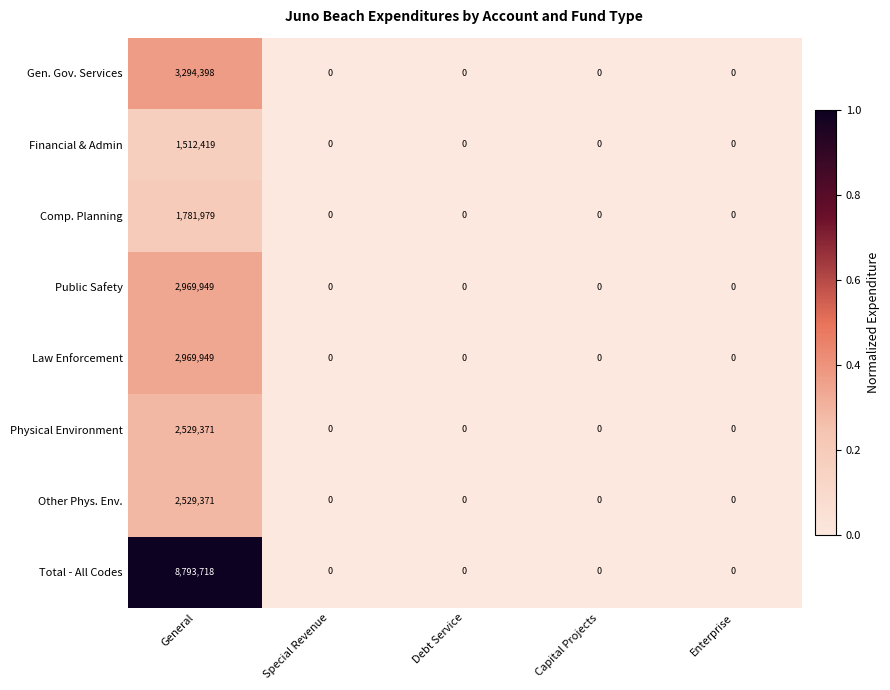

What is the maximum value shown in the chart?

8793718